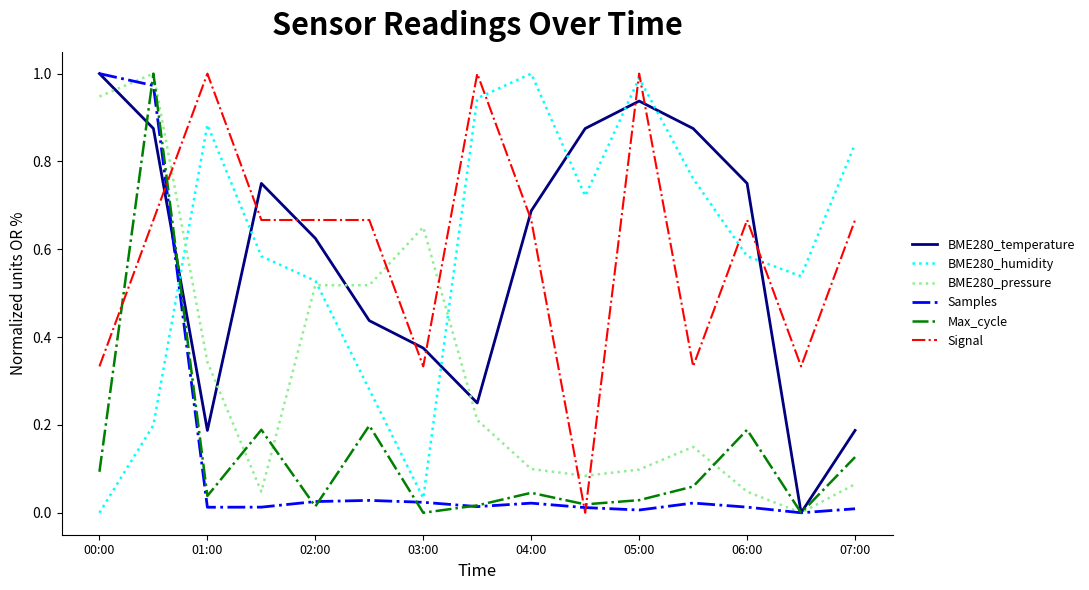

How many interior local peaks does the Max_cycle series have?

5